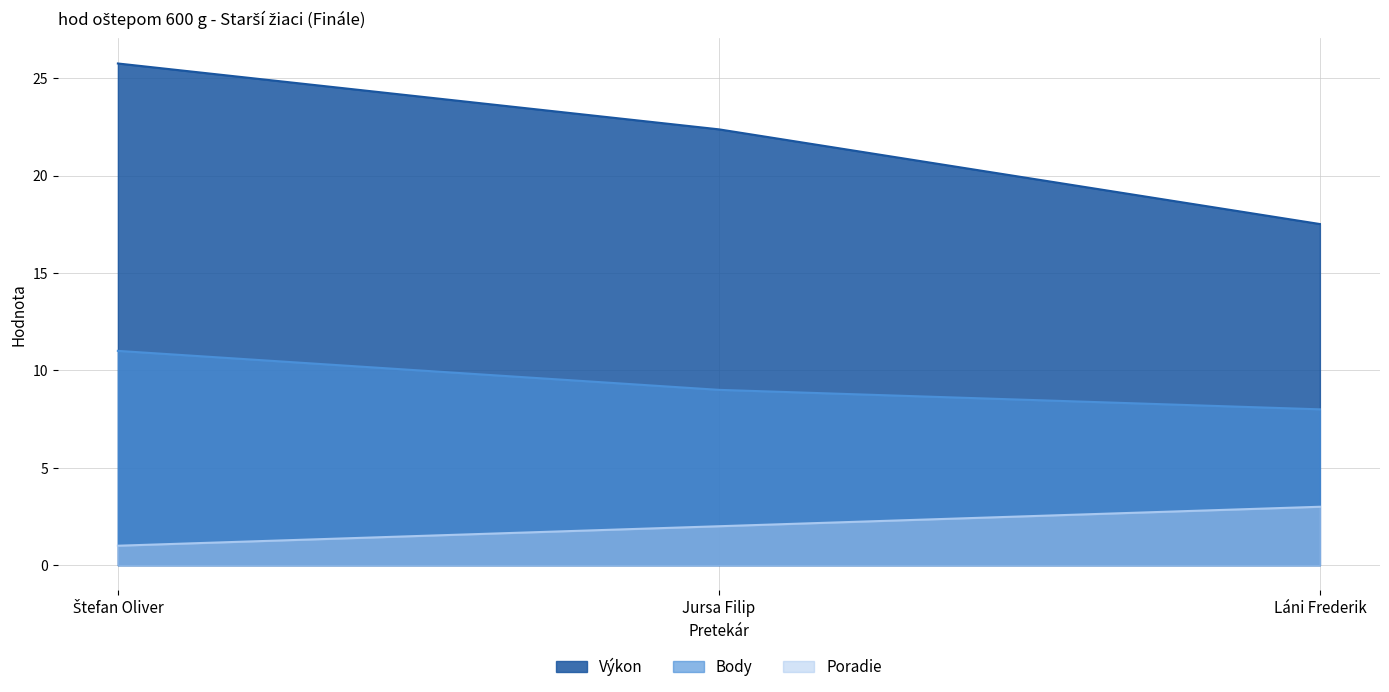

Does the chart display data point markers on the line(s)?

No